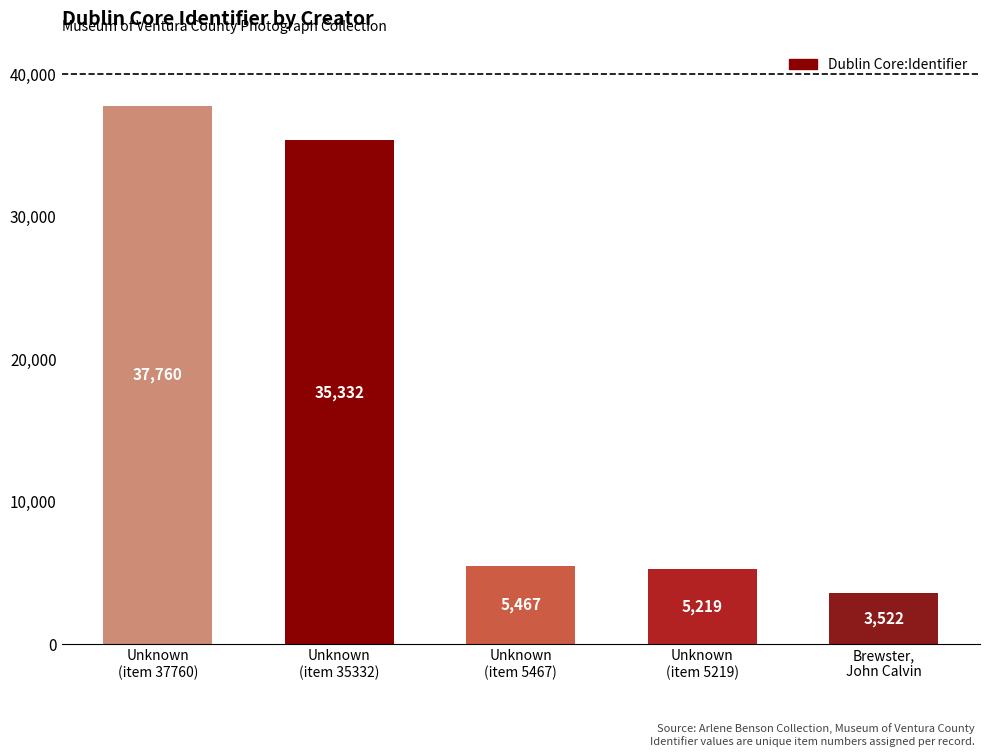

How many values are below 5467?

2